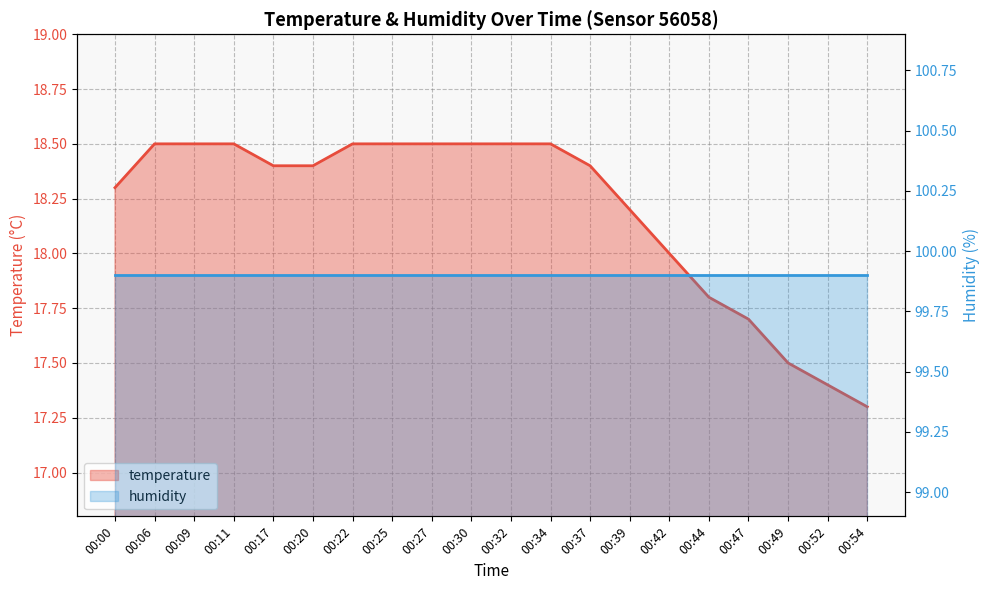

How many lines are shown in the chart?

2